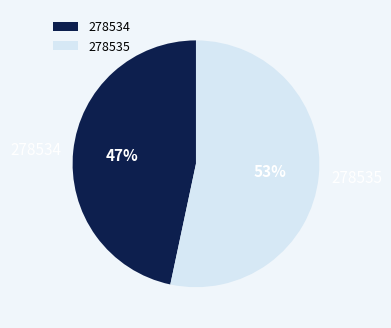

To the nearest percent, what is the combined percentage of 278534 and 278535?

100%